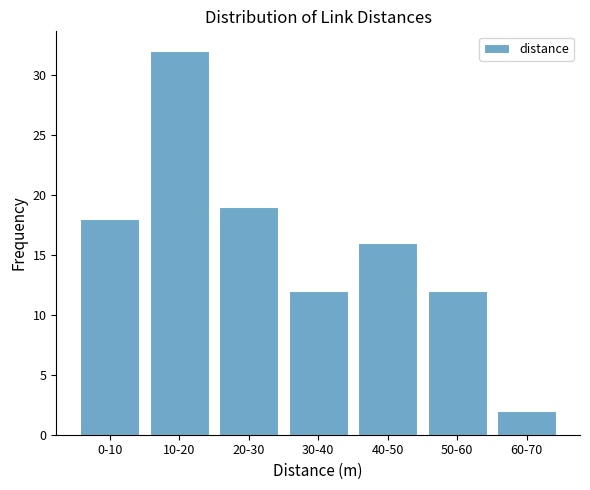

Reading right to left, extract all data points from this chart.

60-70=2	50-60=12	40-50=16	30-40=12	20-30=19	10-20=32	0-10=18